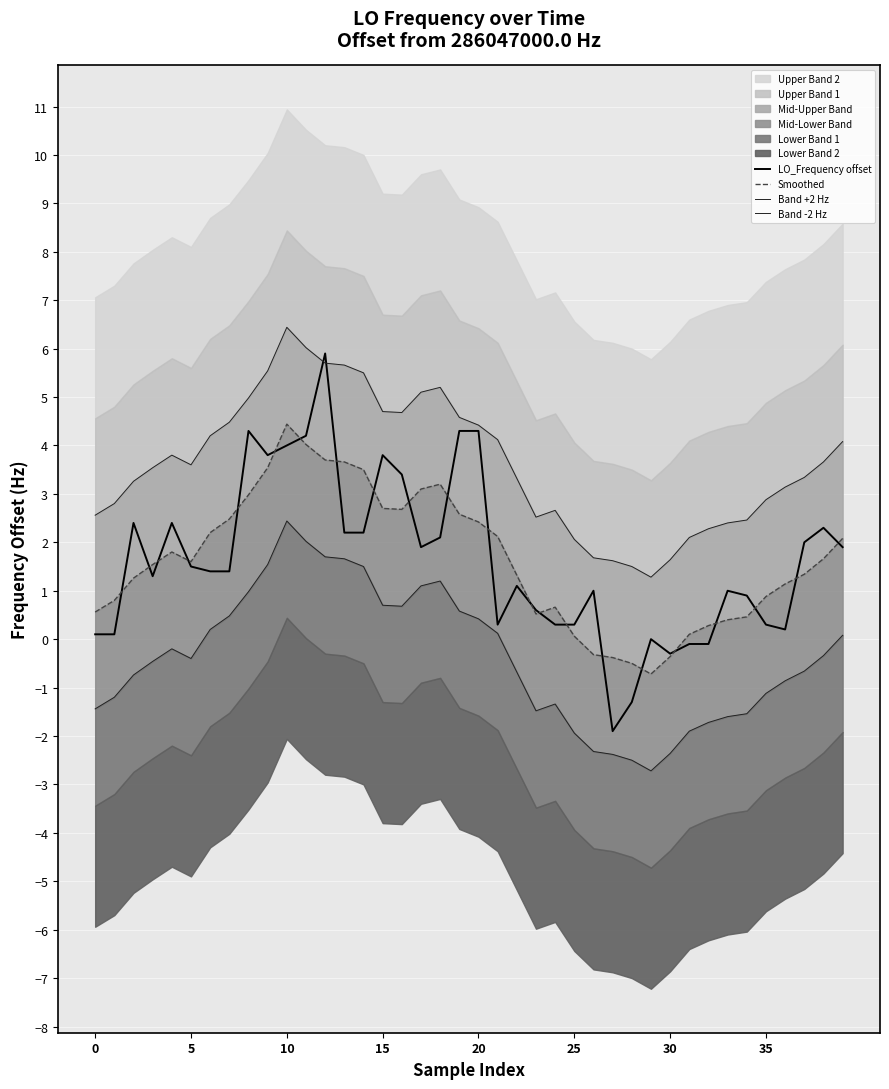

What is the greatest value displayed?

6.4